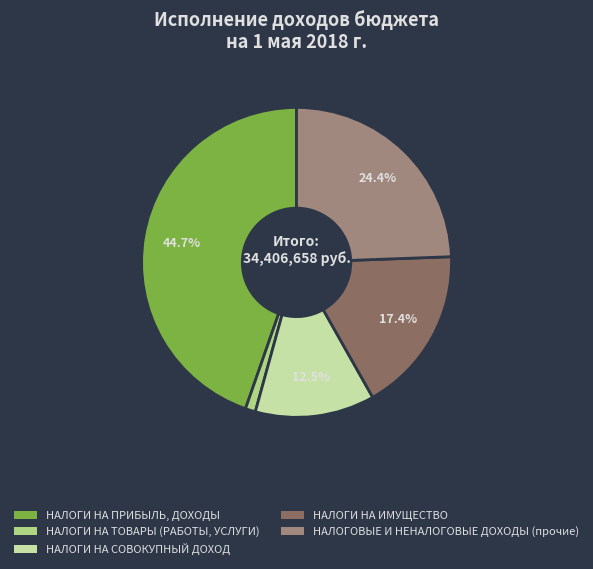

Count the number of slices in the pie.

5